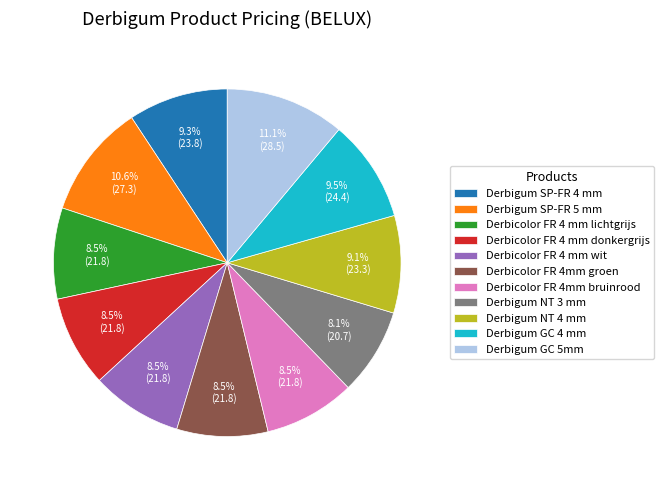

True or false: Derbigum NT 4 mm accounts for 2% of the total.

False